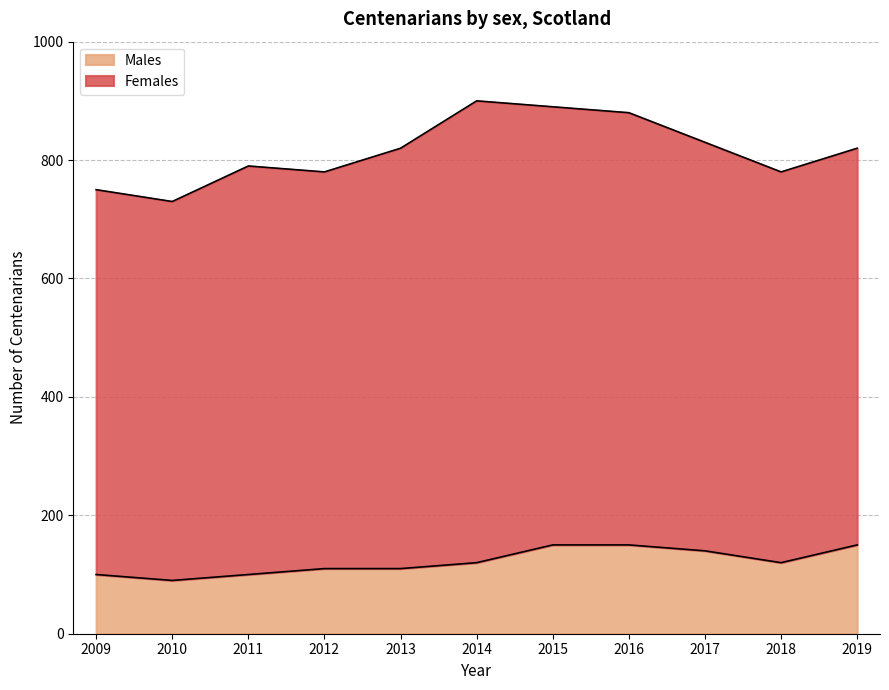

Reading left to right, extract all data points from this chart.

100	90	100	110	110	120	150	150	140	120	150